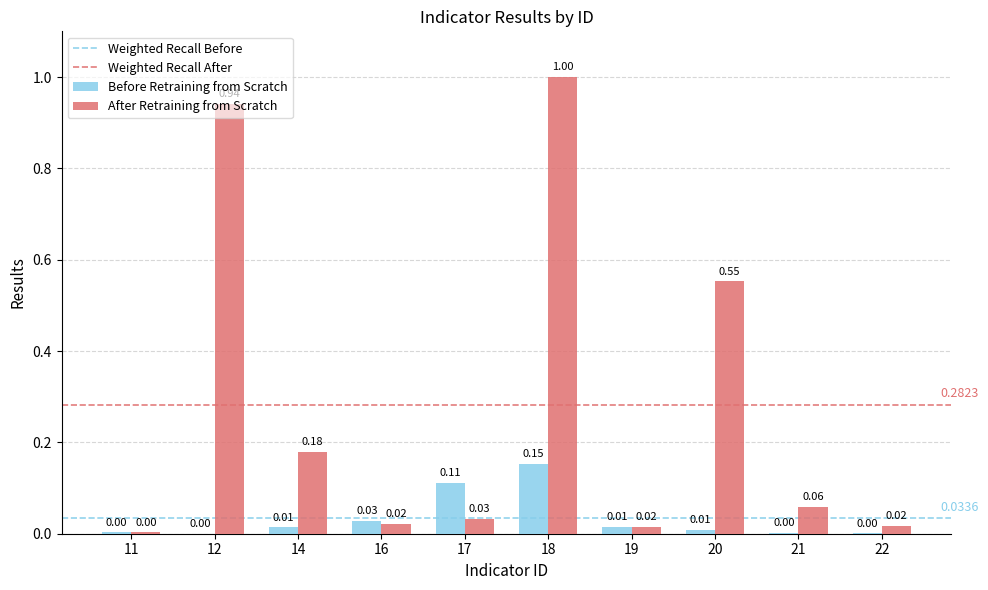

Between 16 and 21, which series saw the biggest shift?

After Retraining from Scratch